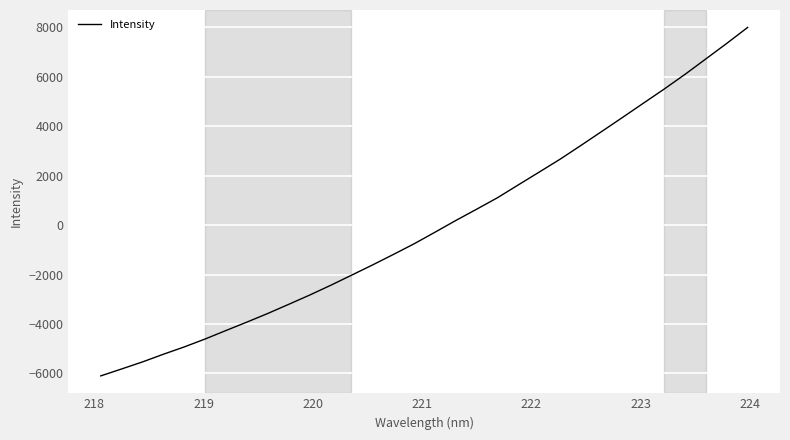

Reading left to right, transcribe all the data shown in this chart.

-6103.4	-5822.6	-5537.2	-5226.5	-4930.2	-4608.9	-4264.7	-3924.8	-3575.6	-3206.4	-2833.3	-2440.7	-2031.0	-1619.2	-1194.2	-759.6	-291.3	184.1	641.6	1106.4	1627.2	2144.5	2665.0	3221.8	3788.7	4358.9	4934.6	5508.2	6104.2	6728.9	7355.7	8000.0